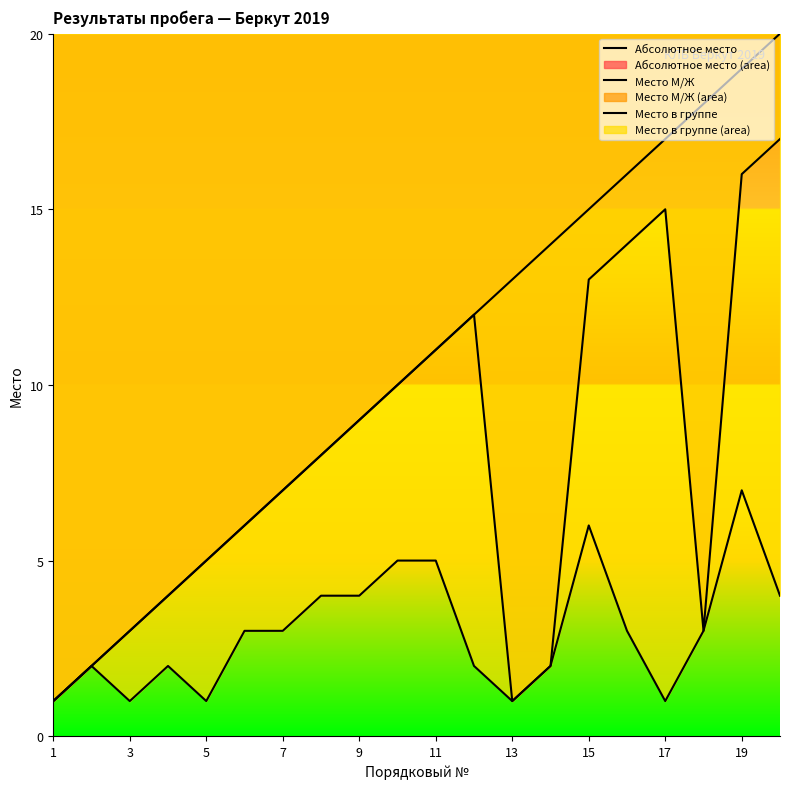

How many lines are shown in the chart?

3